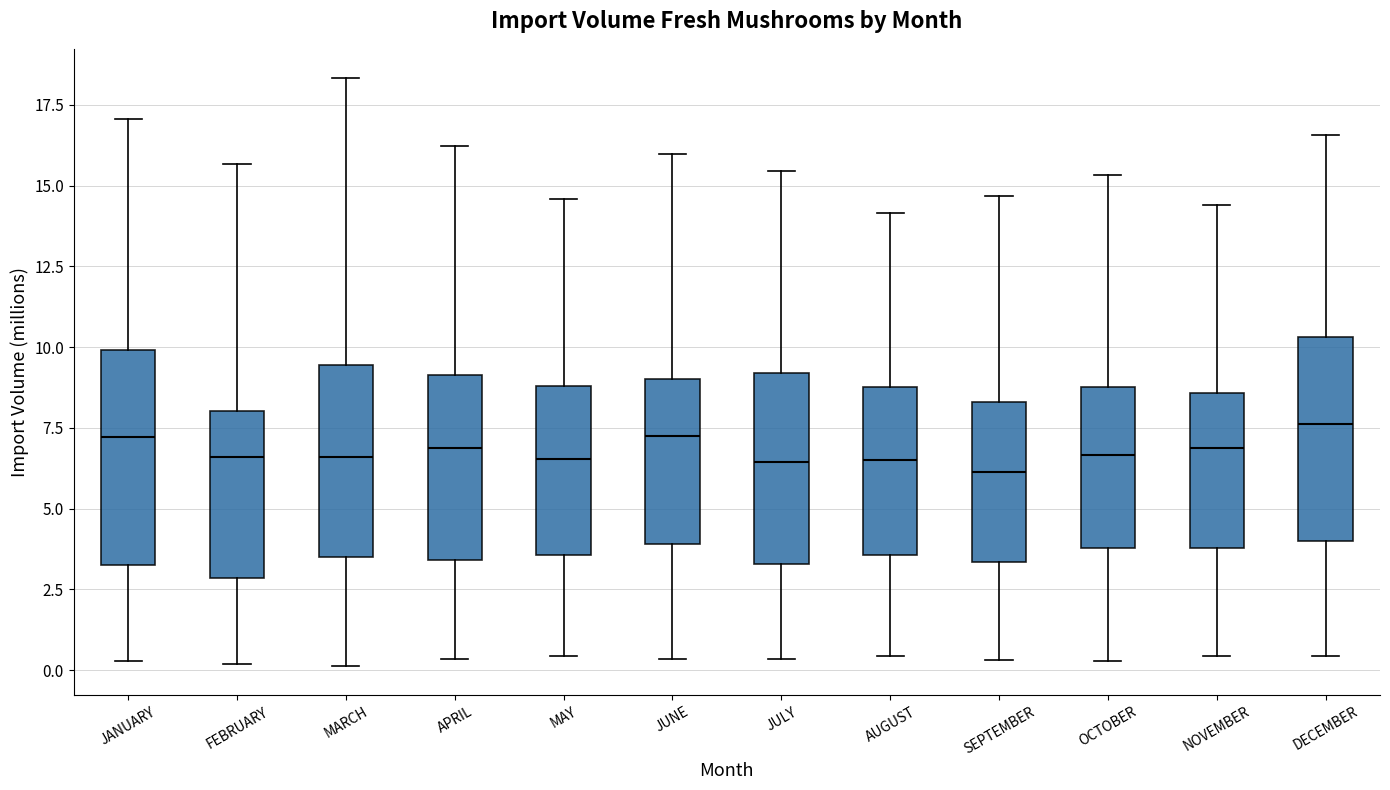

Reading left to right, read every box against the y-axis: the position of its median line, the range the box covers, and the ends of its whiskers. The values are not printed on the chart, so give them approximately, as read against the axis.

JANUARY: median 7.0, box 3.5 to 10.0, whiskers 0.5 to 17.0
FEBRUARY: median 6.5, box 3.0 to 8.0, whiskers 0.0 to 15.5
MARCH: median 6.5, box 3.5 to 9.5, whiskers 0.0 to 18.5
APRIL: median 7.0, box 3.5 to 9.0, whiskers 0.5 to 16.0
MAY: median 6.5, box 3.5 to 9.0, whiskers 0.5 to 14.5
JUNE: median 7.0, box 4.0 to 9.0, whiskers 0.5 to 16.0
JULY: median 6.5, box 3.5 to 9.0, whiskers 0.5 to 15.5
AUGUST: median 6.5, box 3.5 to 9.0, whiskers 0.5 to 14.0
SEPTEMBER: median 6.0, box 3.5 to 8.5, whiskers 0.5 to 14.5
OCTOBER: median 6.5, box 4.0 to 9.0, whiskers 0.5 to 15.5
NOVEMBER: median 7.0, box 4.0 to 8.5, whiskers 0.5 to 14.5
DECEMBER: median 7.5, box 4.0 to 10.5, whiskers 0.5 to 16.5